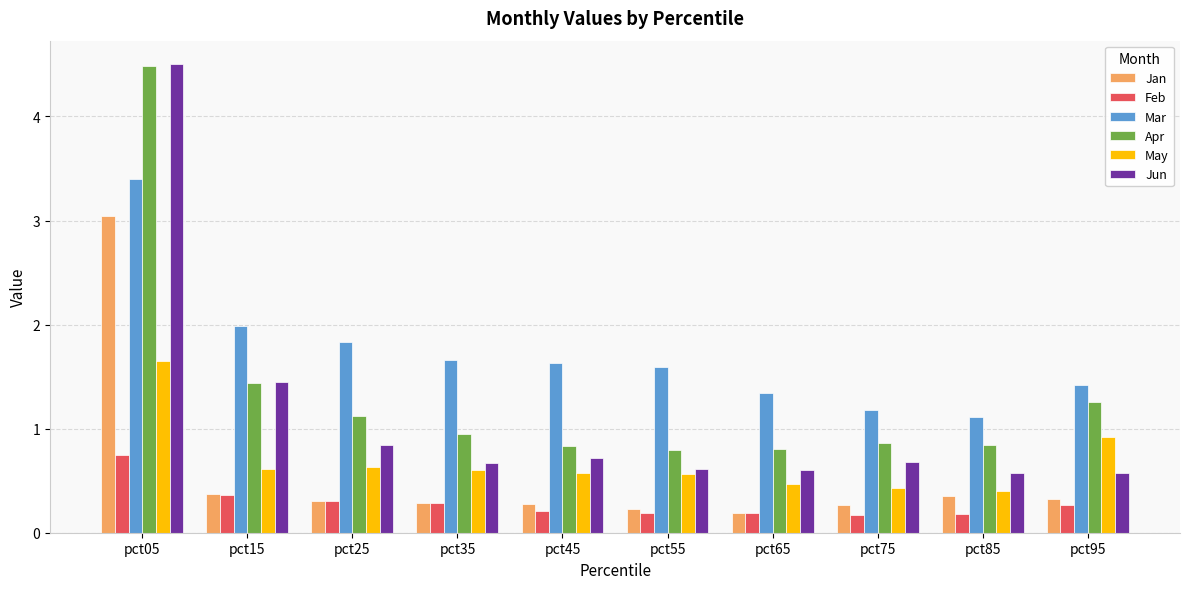

The Jun series shows 0.5 at pct45. True or false?

False